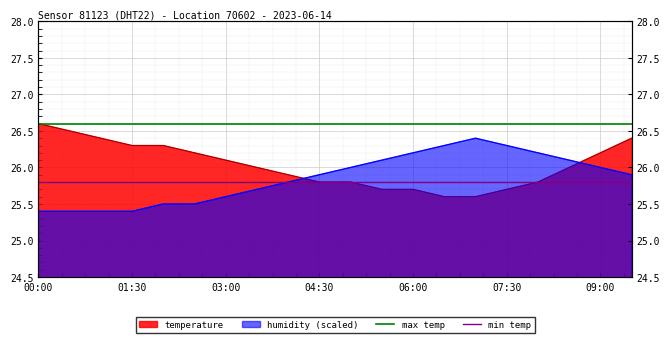

What is the value of the min temp point at the 2nd from the left?

25.8